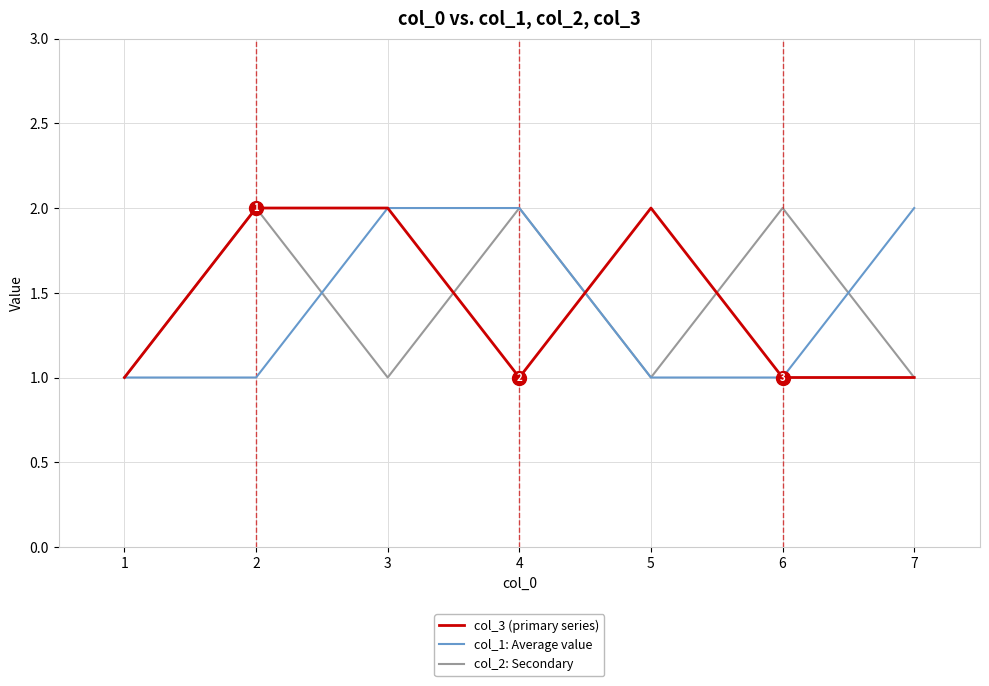

How many col_1: Average value values are between 1 and 2?

7